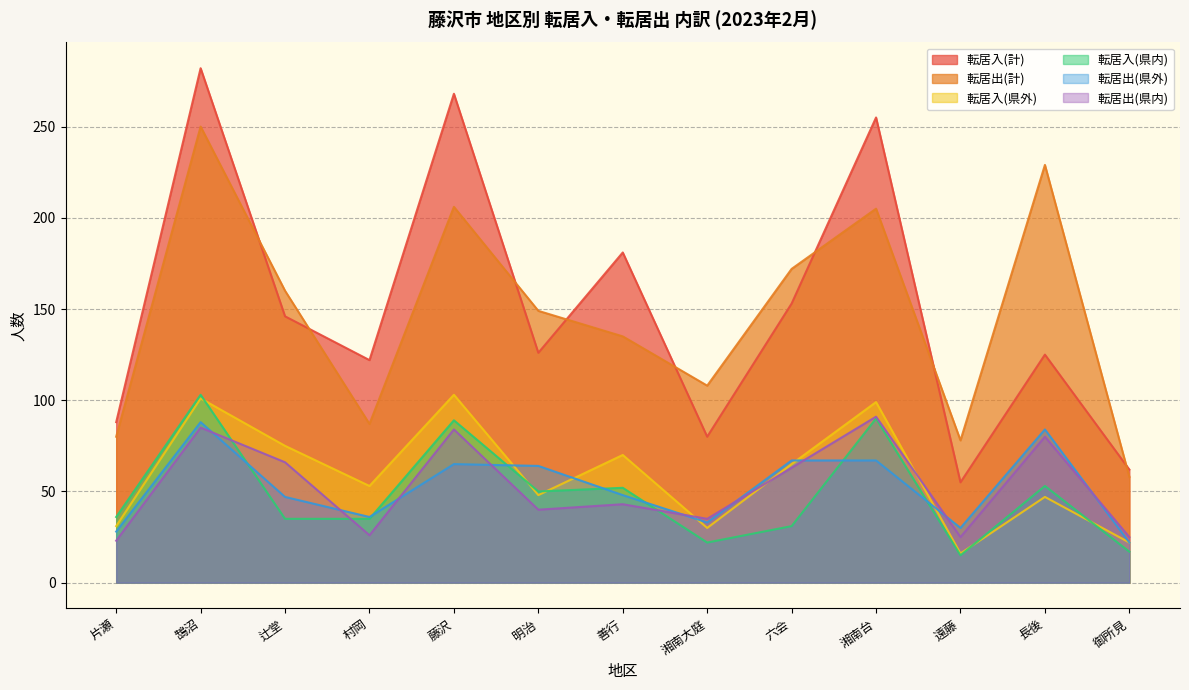

How many lines are shown in the chart?

6